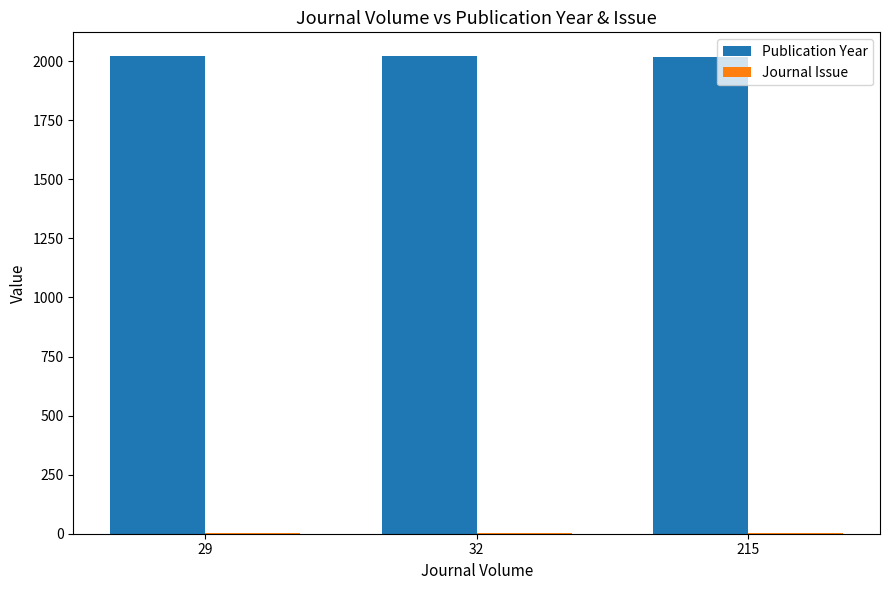

What is the maximum value shown in the chart?

2021